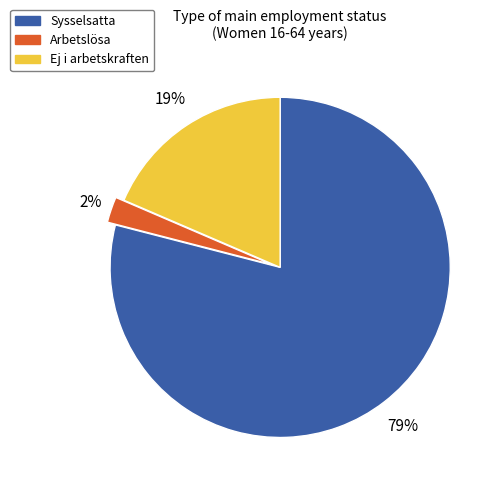

Which category has the biggest portion of the pie?

Sysselsatta